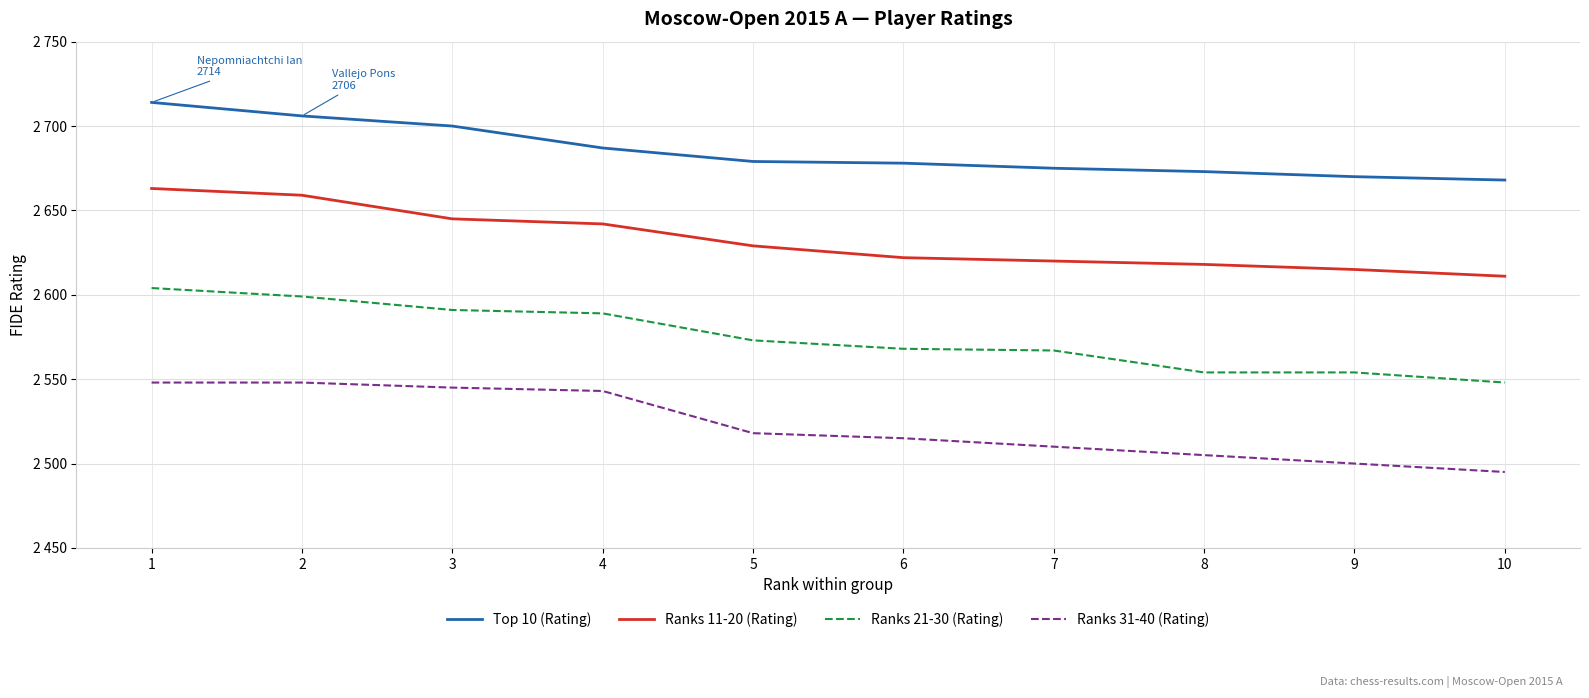

What is the difference between the second highest and minimum values in the Ranks 21-30 (Rating) series?

51